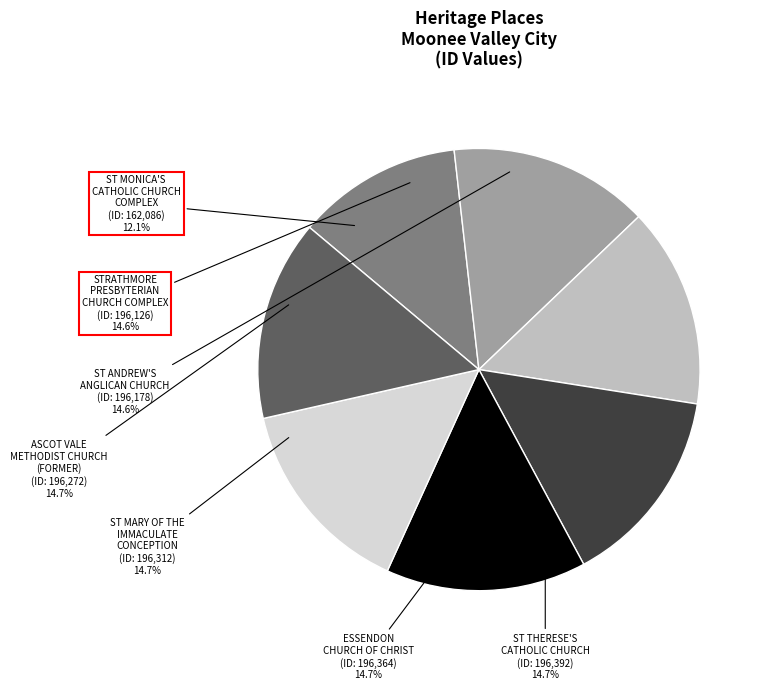

What is the smallest slice in the pie chart?

ST MONICA'S CATHOLIC CHURCH COMPLEX